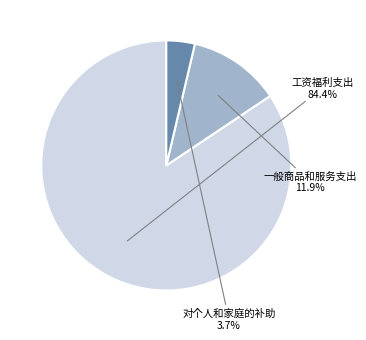

The 一般商品和服务支出 slice represents 12% of the pie. True or false?

True